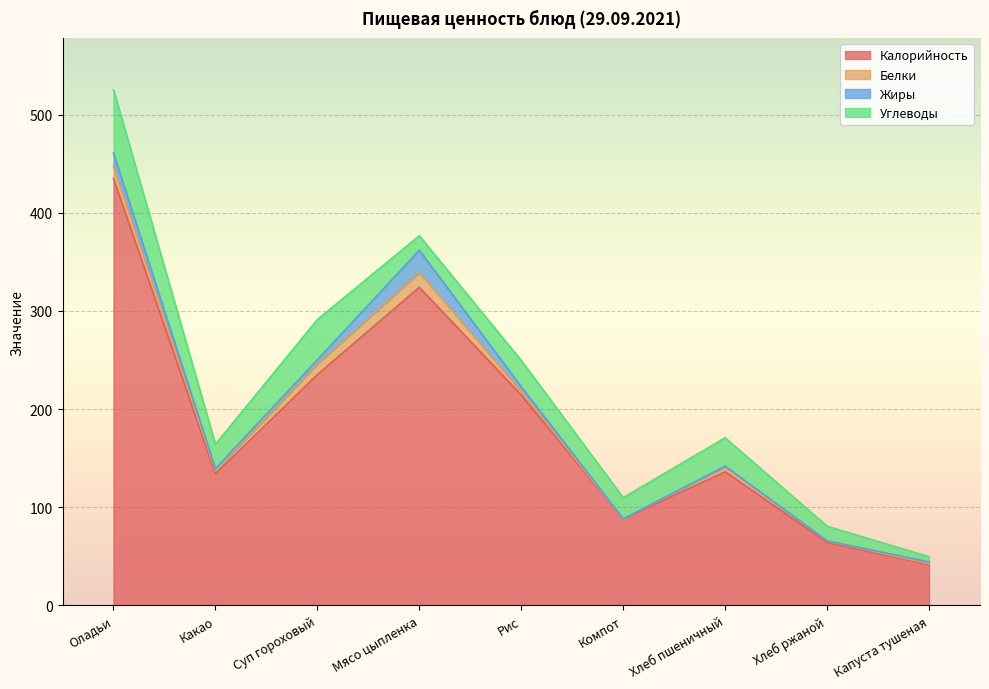

Which series has the largest total across all categories?

Калорийность